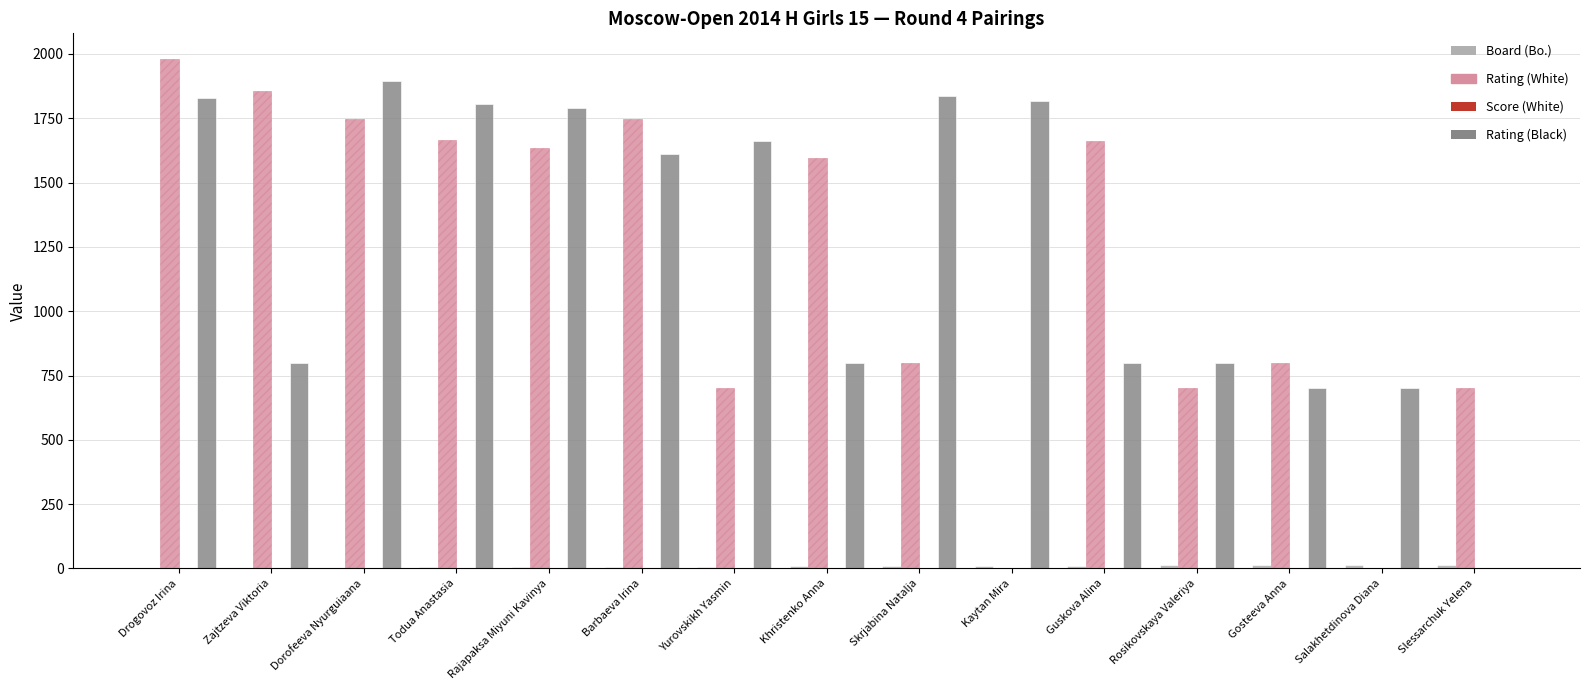

The value of Rating (Black) at Guskova Alina is 235.0. True or false?

False